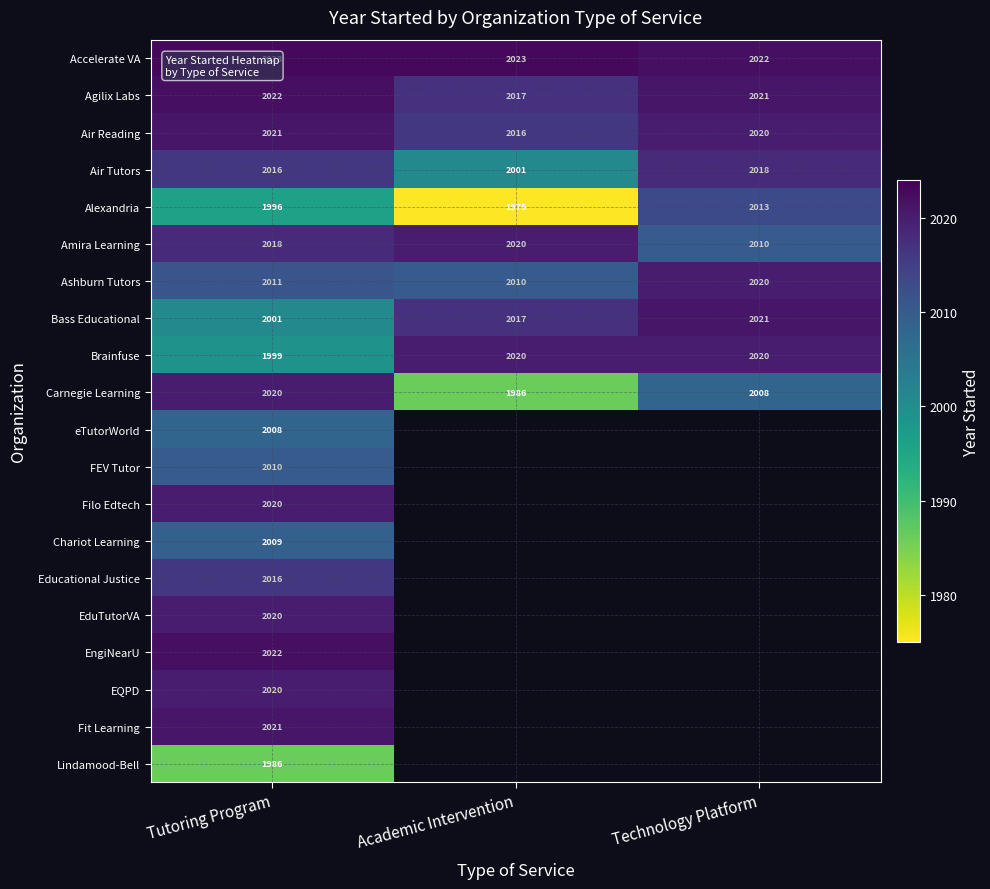

What is the total value across all series at Technology Platform?

20173